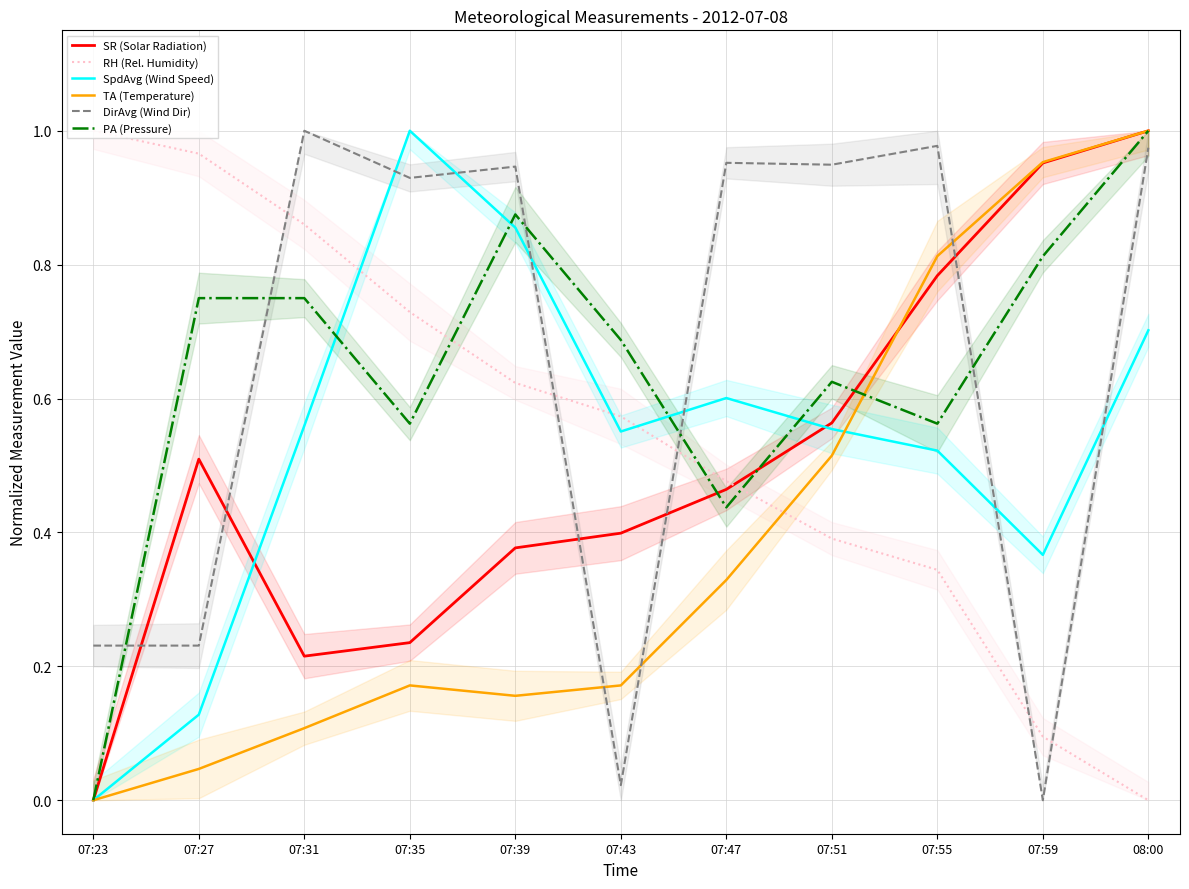

Between which two adjacent categories do PA (Pressure) and SR (Solar Radiation) first intersect?

07:43 and 07:47